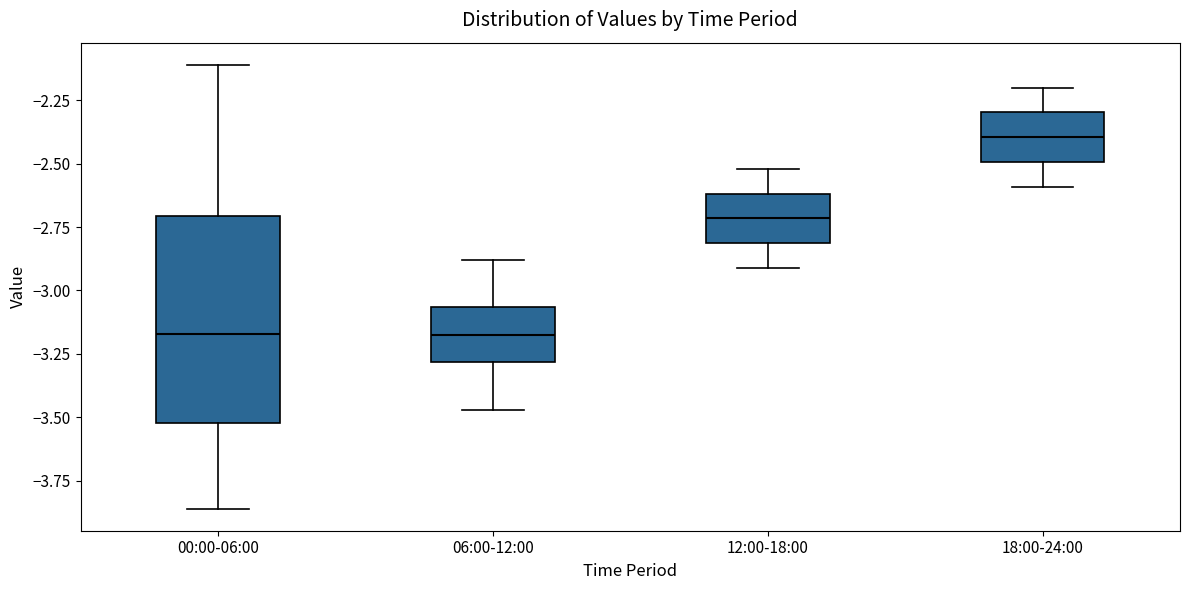

Reading left to right, transcribe this box plot: for each box, give where its median line is, the range the box spans, and where its two whiskers end, as read against the y-axis. The values are not printed on the chart, so give them approximately, as read against the axis.

00:00-06:00: median -3.15, box -3.50 to -2.70, whiskers -3.85 to -2.10
06:00-12:00: median -3.15, box -3.30 to -3.05, whiskers -3.45 to -2.90
12:00-18:00: median -2.70, box -2.80 to -2.60, whiskers -2.90 to -2.50
18:00-24:00: median -2.40, box -2.50 to -2.30, whiskers -2.60 to -2.20